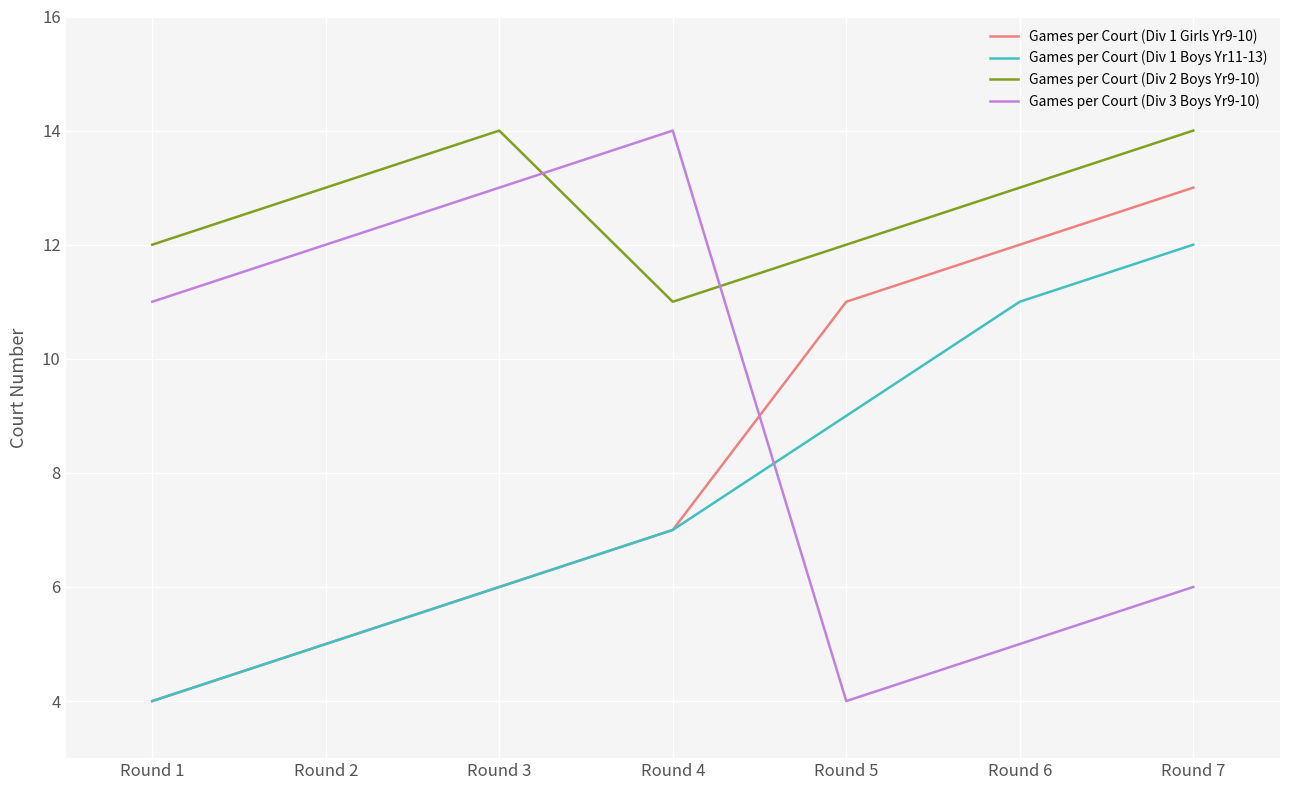

At how many categories does at least one series exceed 5?

7